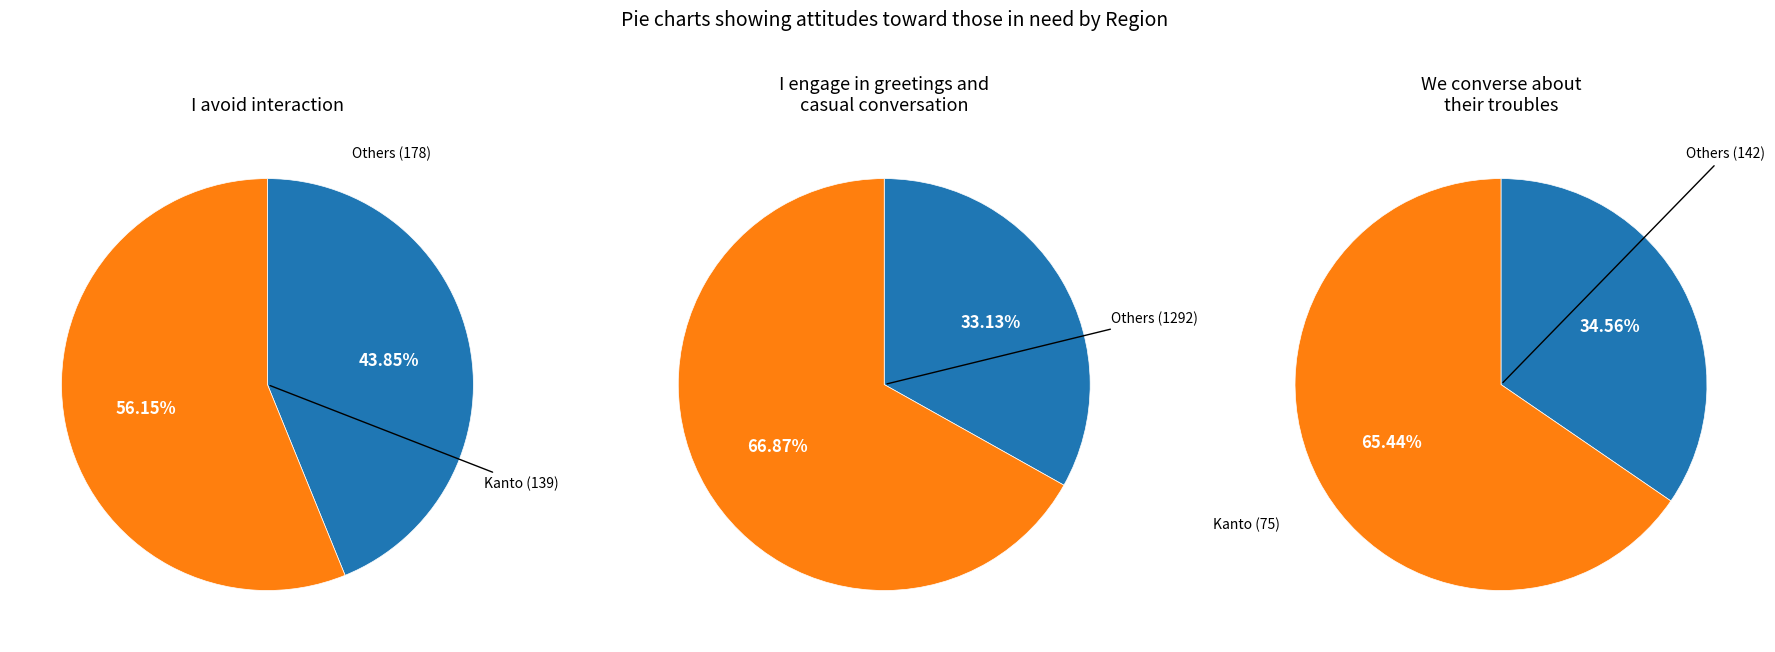

Do Okinawa and Hokkaido together represent more than half of the pie?

No